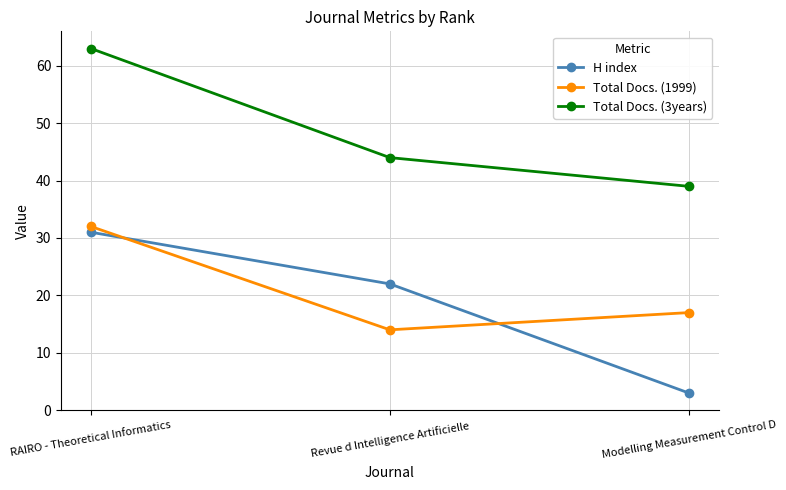

What is the maximum value for Total Docs. (1999)?

32